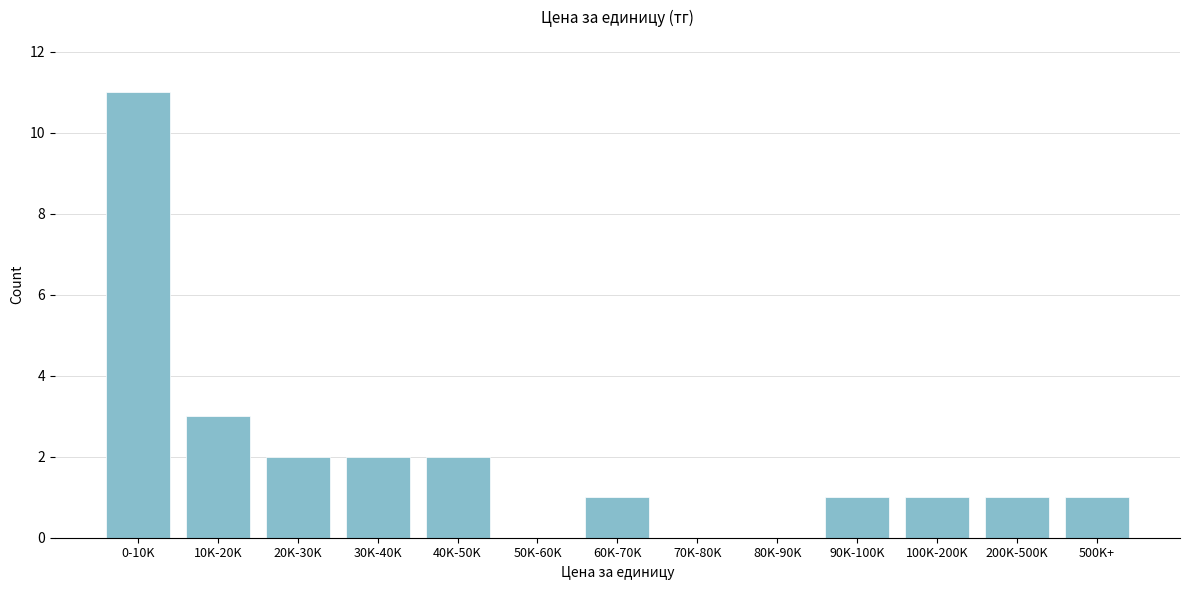

Reading right to left, list all the values displayed in this chart.

500K+=1	200K-500K=1	100K-200K=1	90K-100K=1	80K-90K=0	70K-80K=0	60K-70K=1	50K-60K=0	40K-50K=2	30K-40K=2	20K-30K=2	10K-20K=3	0-10K=11